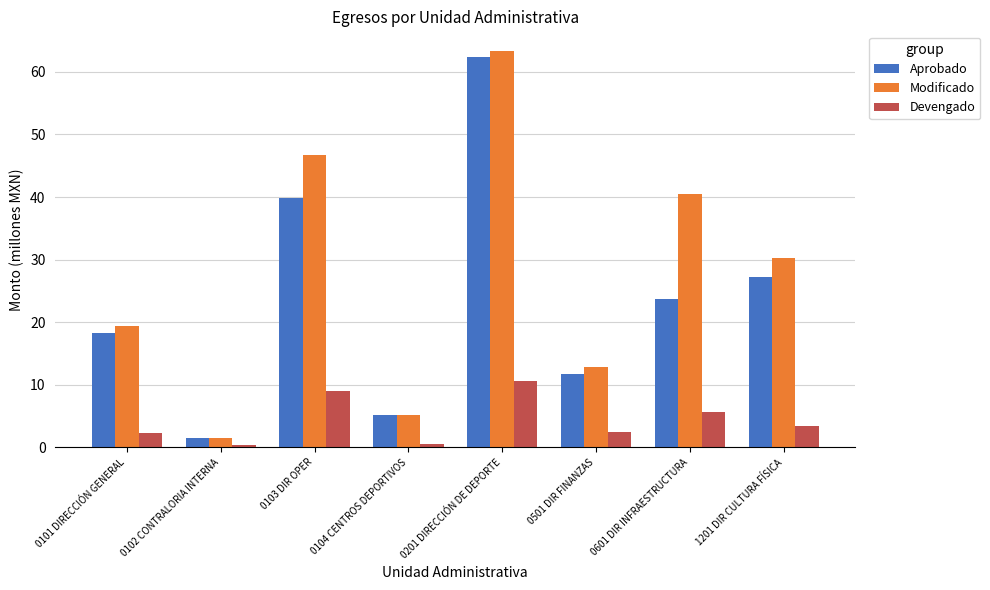

What is the highest value of the Aprobado series?

62.3